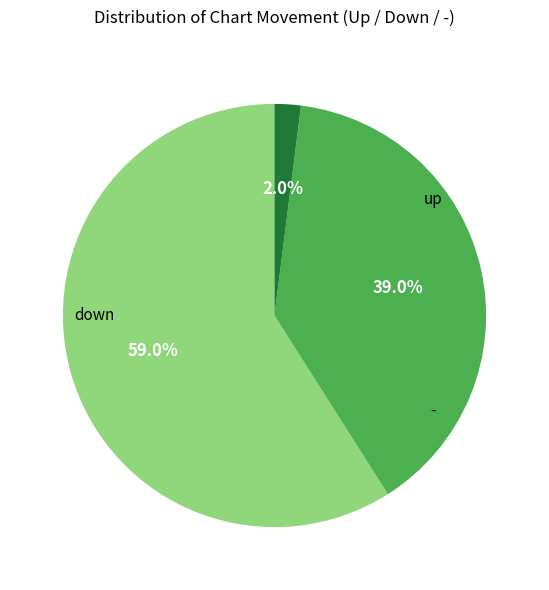

To the nearest percent, what is the difference between the largest and smallest slice percentages?

57%